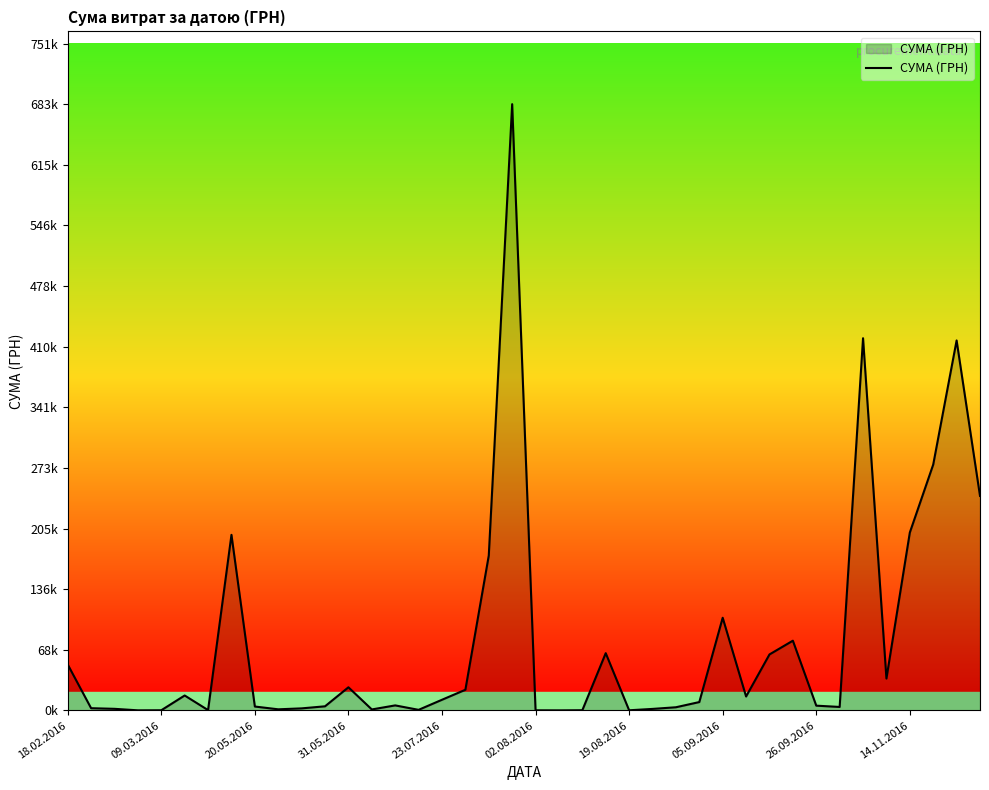

Does the chart have visible grid lines?

No